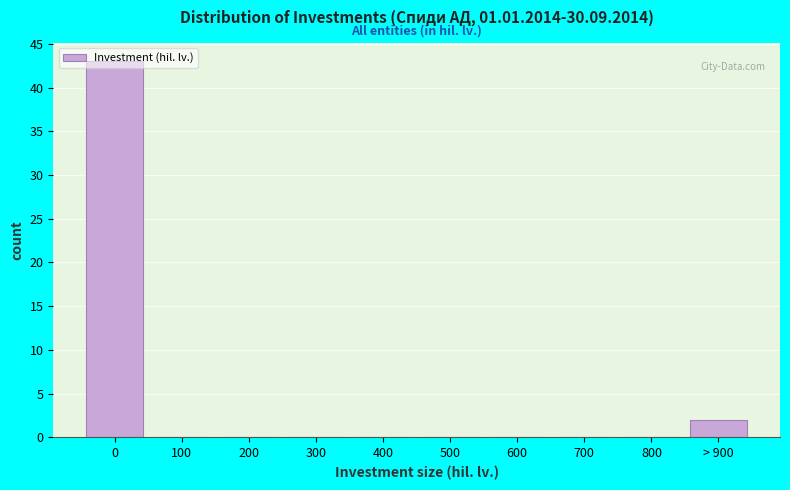

What is the change in value from 800 to > 900?

+2